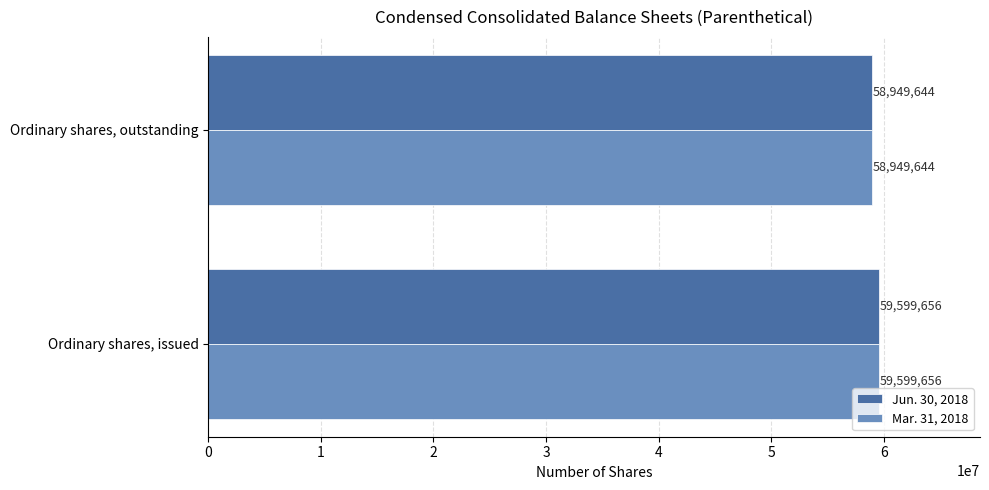

What is the sum of the Jun. 30, 2018 values at Ordinary shares, outstanding and Ordinary shares, issued?

118549300